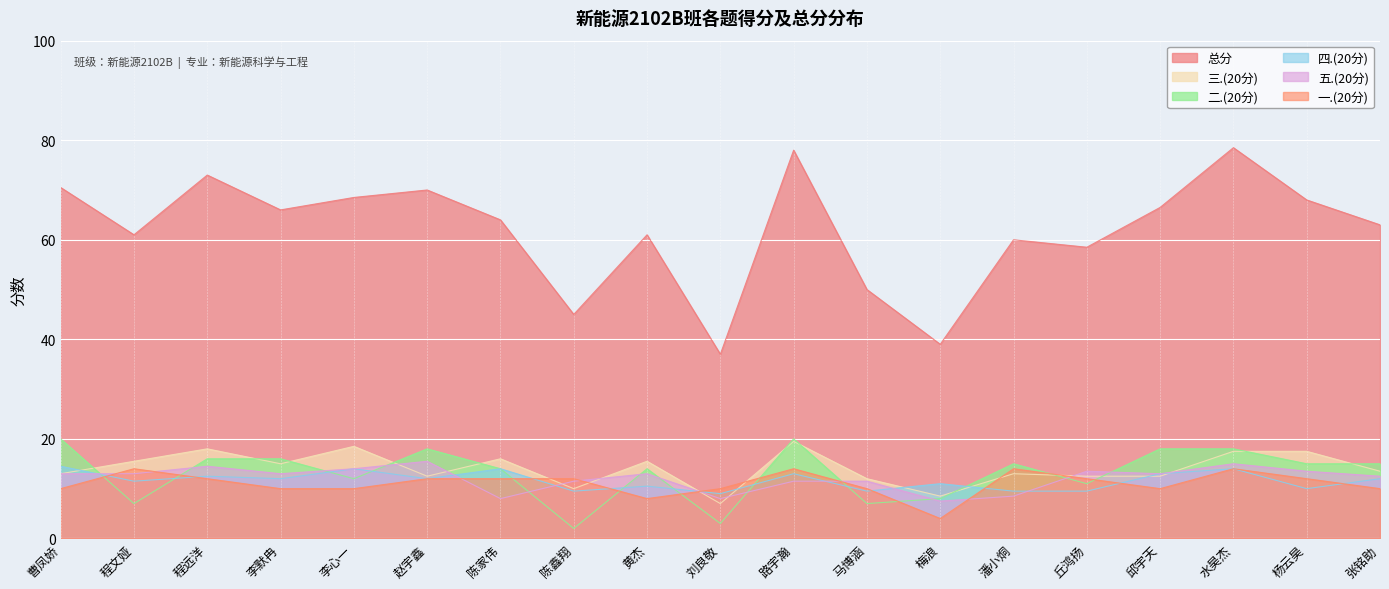

The 三.(20分) series shows 7.0 at 刘良敬. True or false?

True